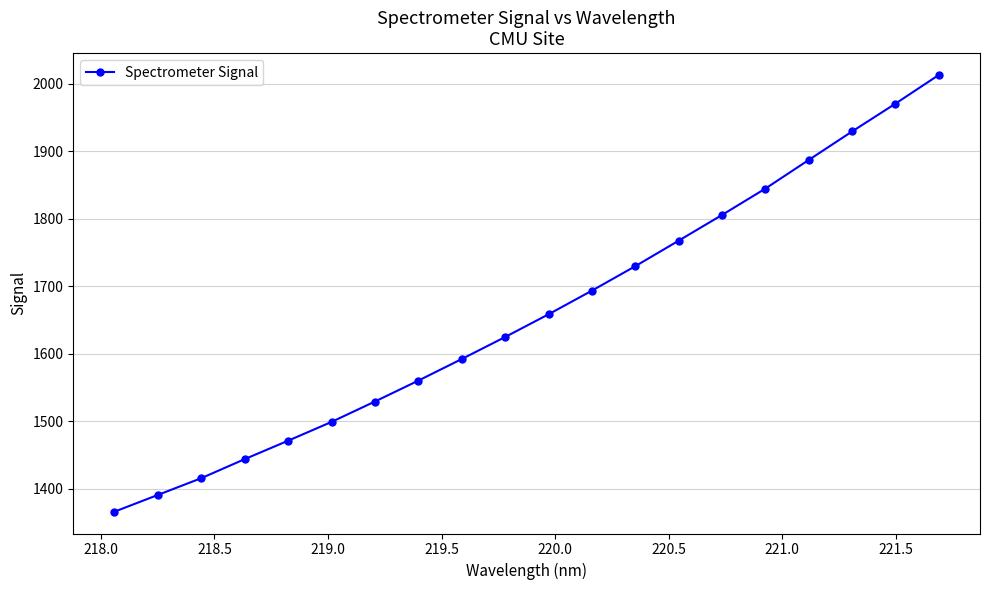

True or false: the data has more than 2 interior local peaks.

False